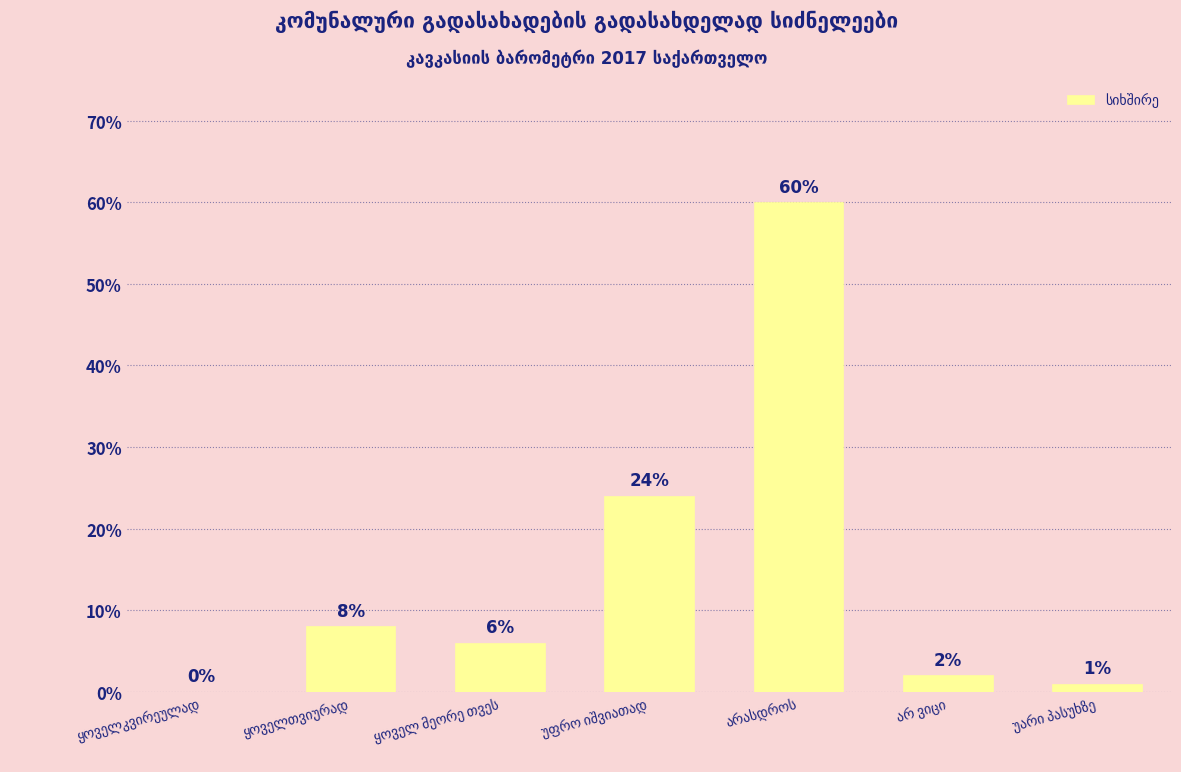

What is the sum of all values?

101